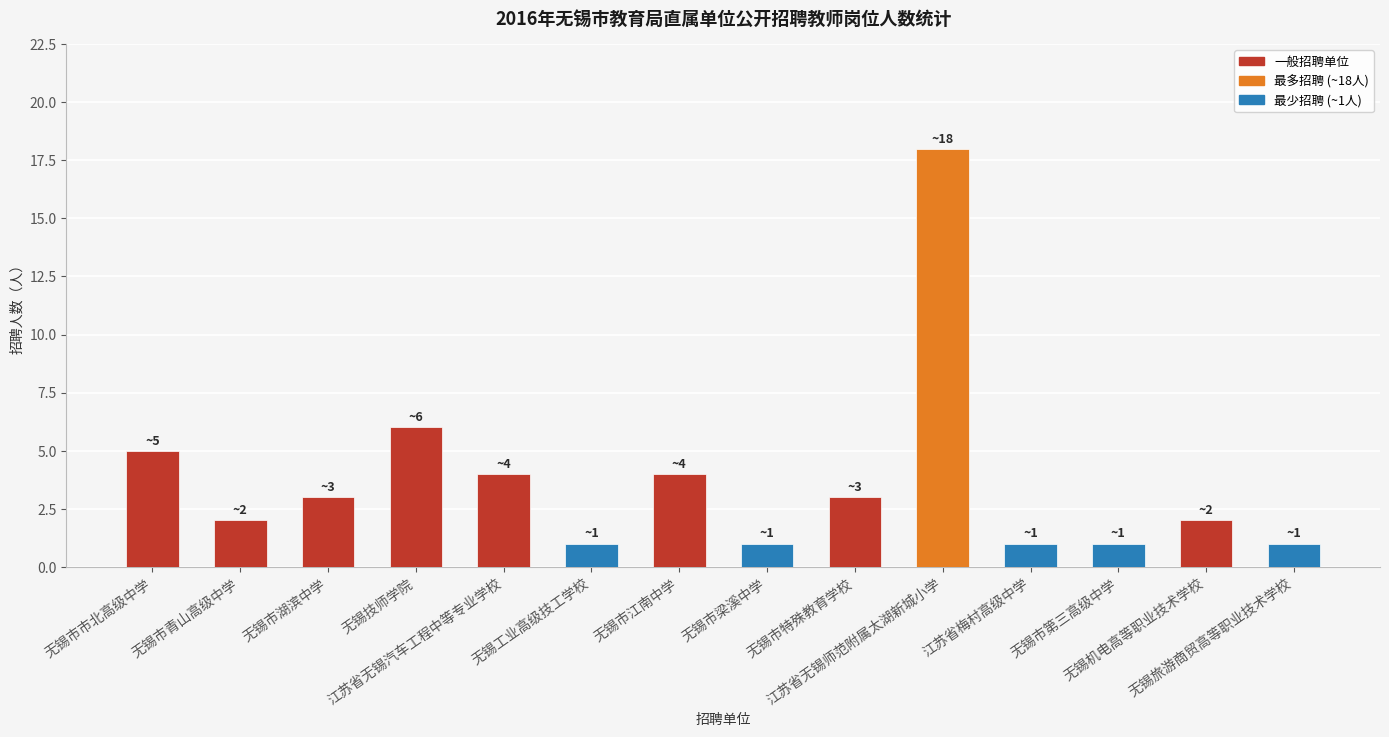

Count the number of data series in this chart.

1